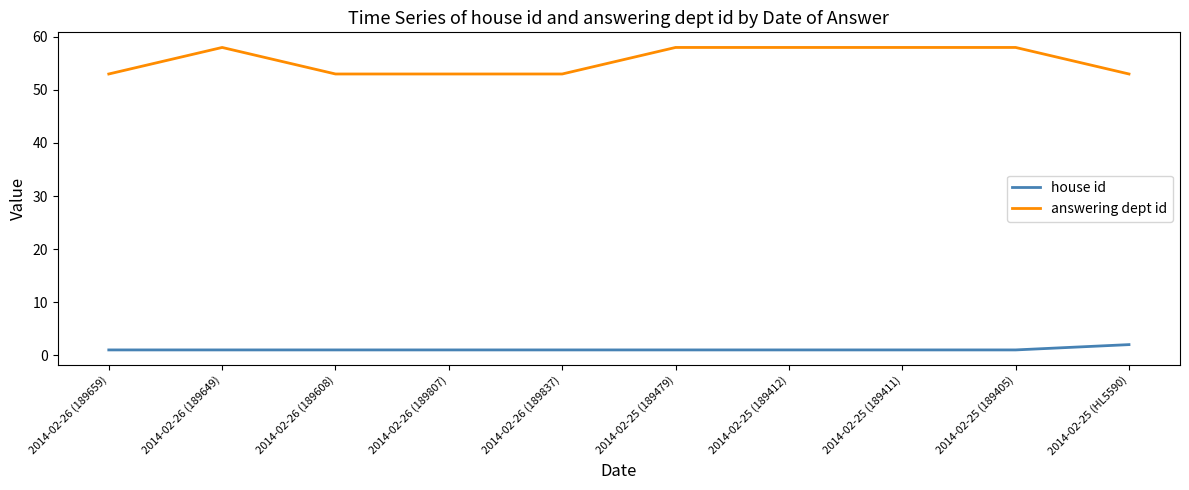

True or false: answering dept id and house id intersect in this chart.

False